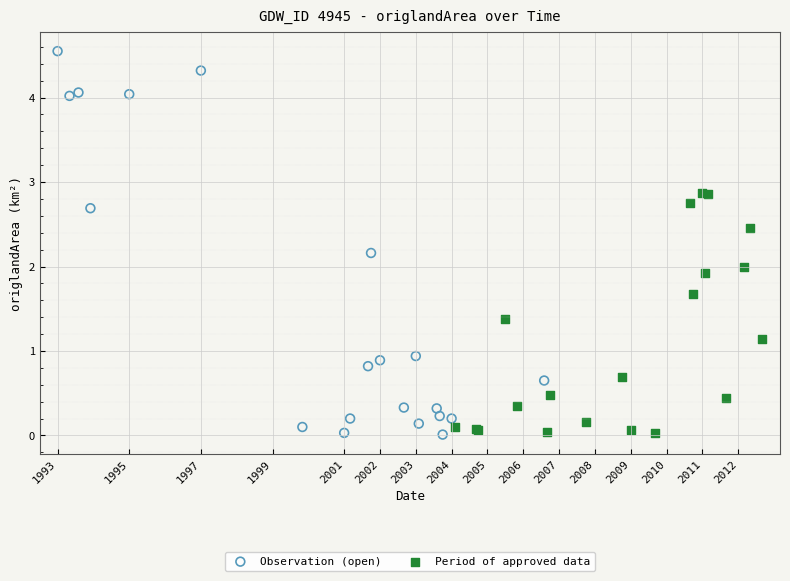

Which series has the largest Y range (max minus min)?

Observation (open)